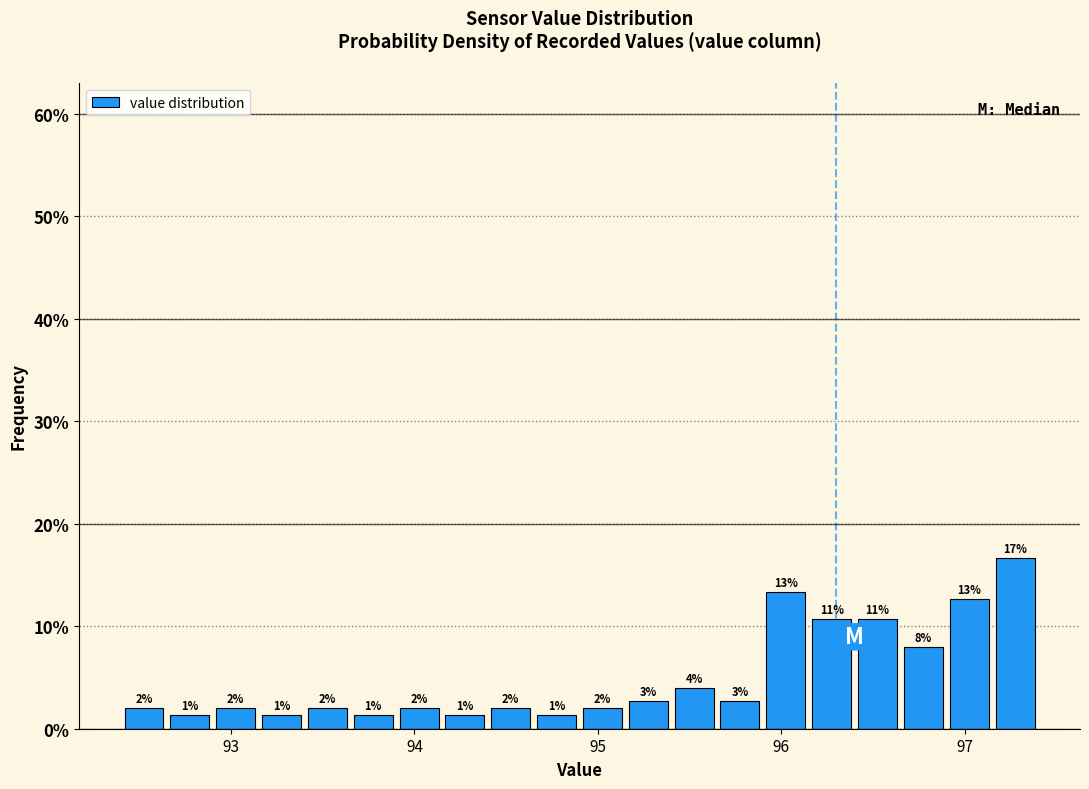

Around what value on the x-axis is the tallest bar? Give the approximate position of its centre, as read against the axis.

97.3